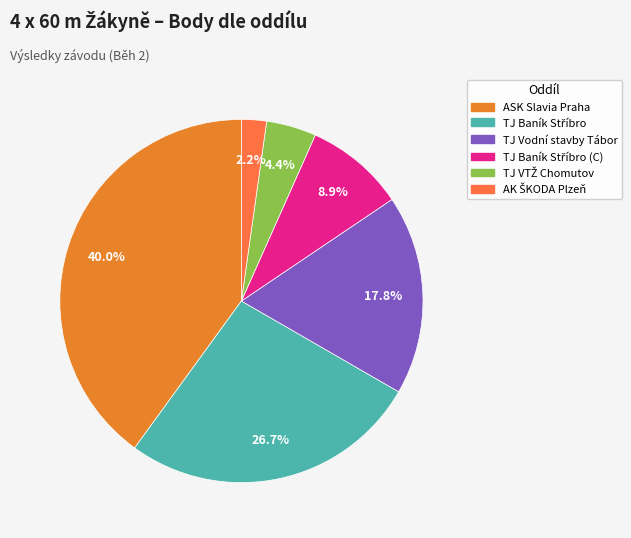

Does any single category account for the majority?

No